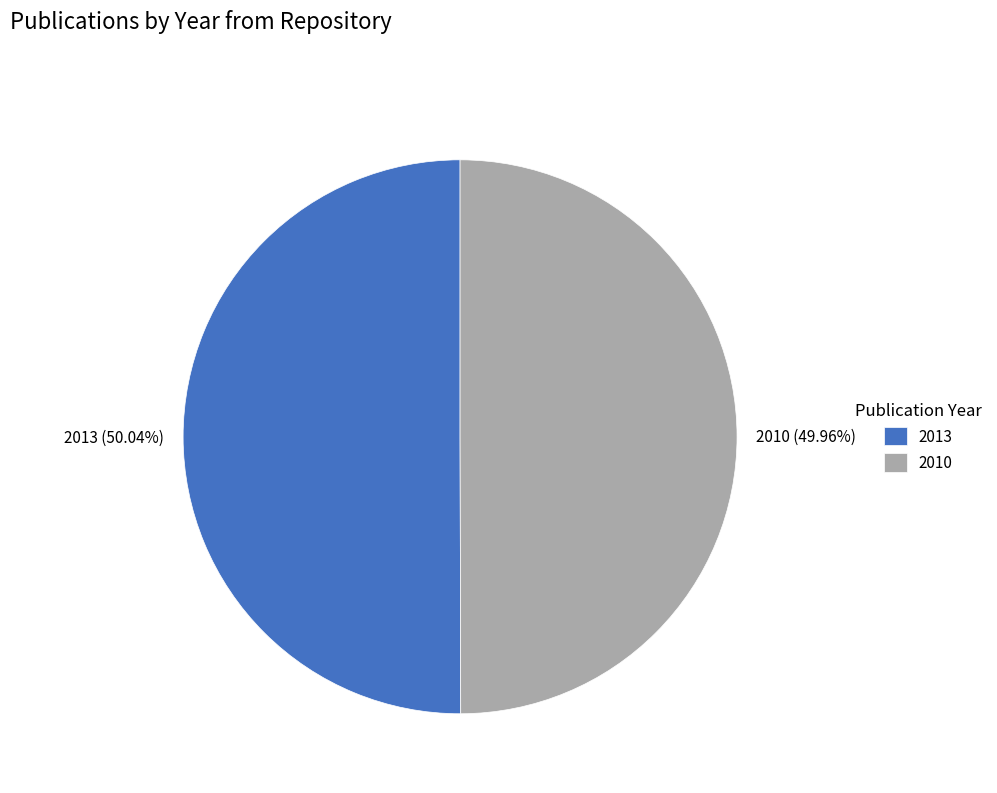

What portion of the pie excludes 2010?

50.0%